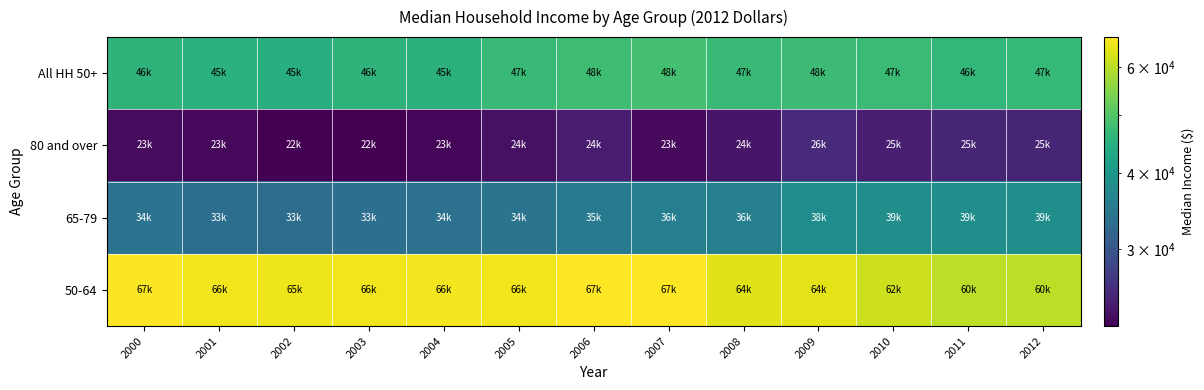

Rank the series by their average value, from highest to lowest.

50-64, All HH 50+, 65-79, 80 and over